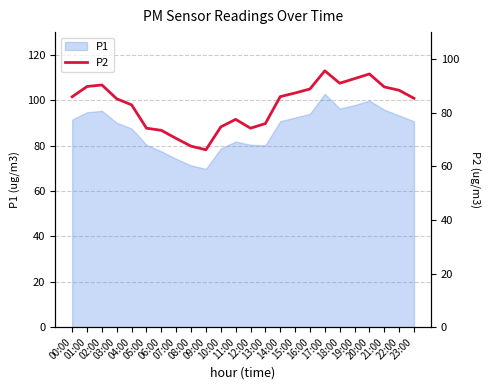

The chart shows a value of 126.1 at 23:00. True or false?

False